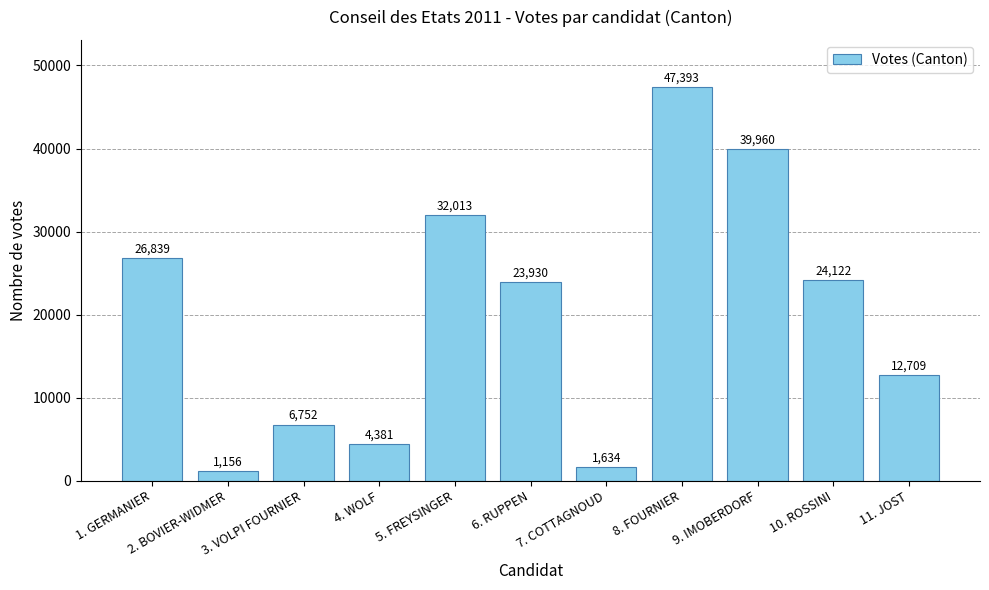

What is the value of the 9th bar from the left?

39960